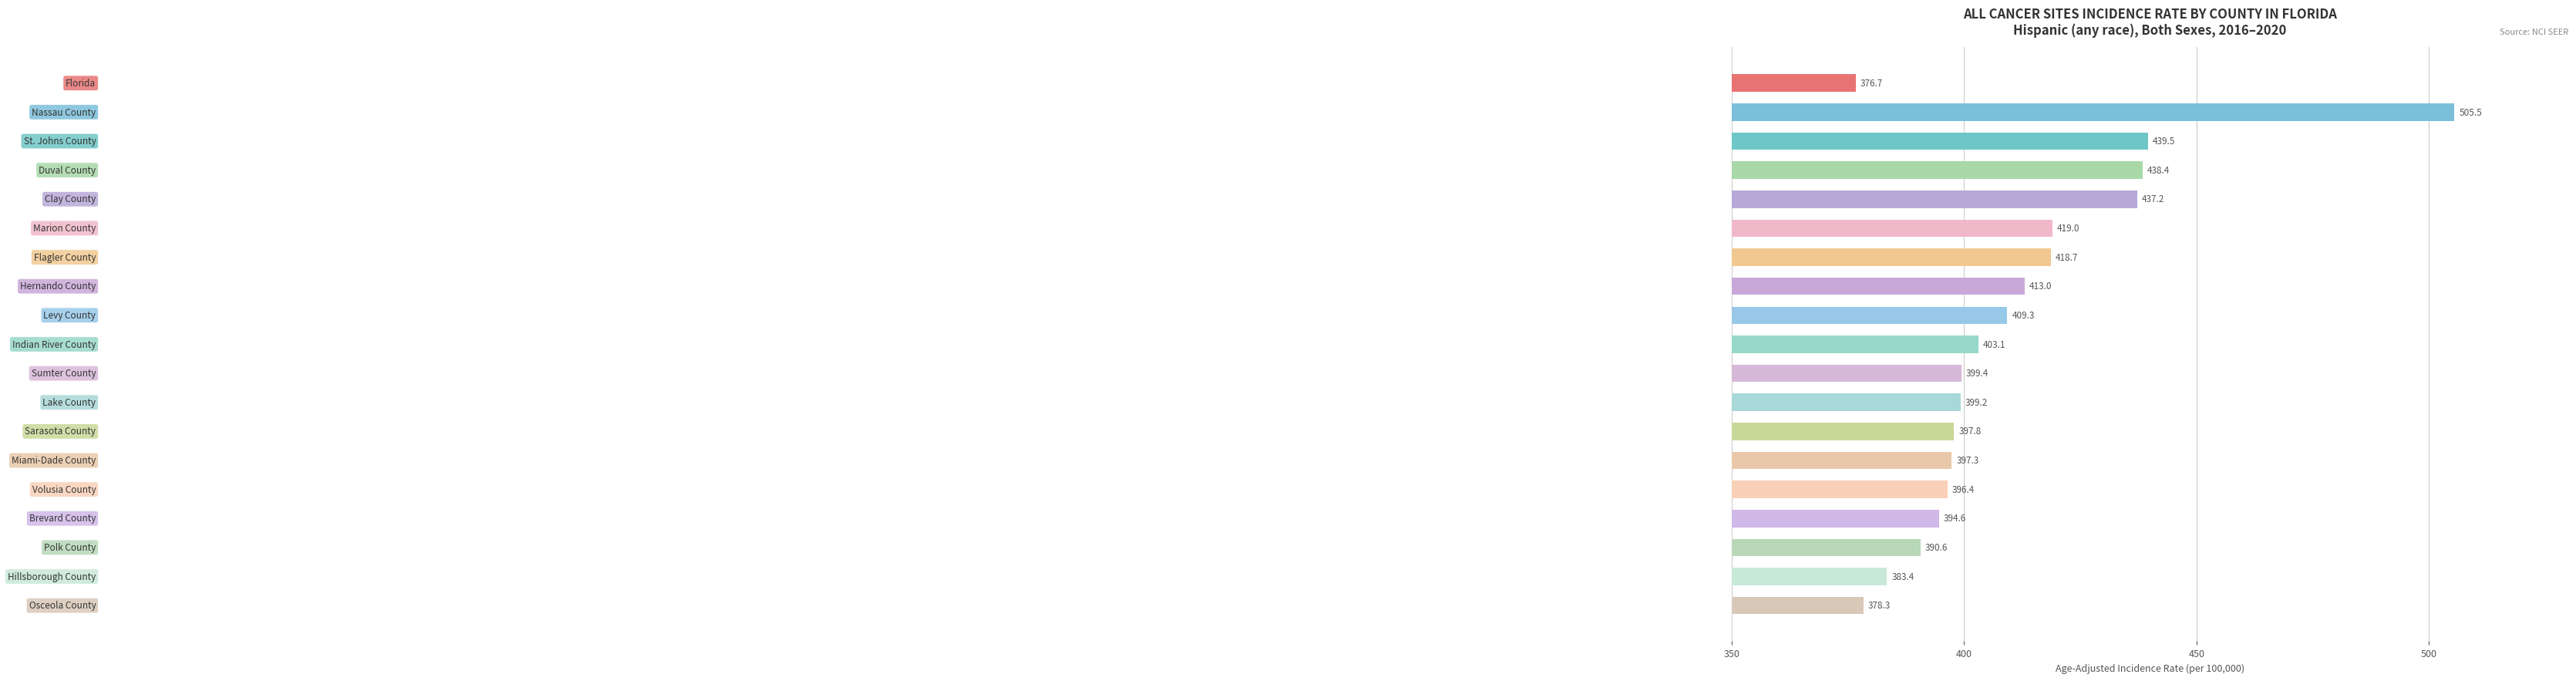

Are the bars grouped side by side (vs. stacked)?

No